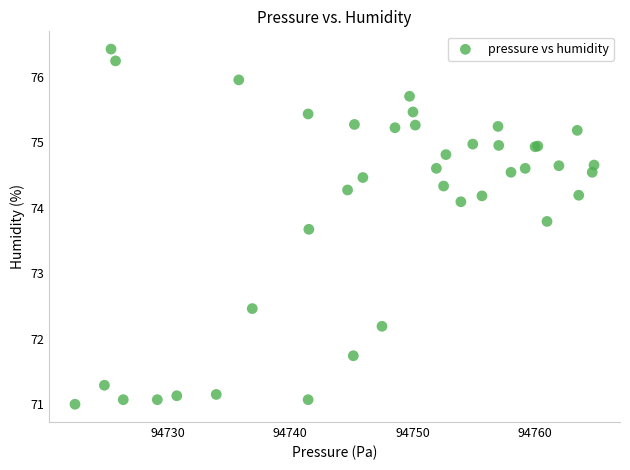

What Y value in the scatter plot is closest to 73?

72.5